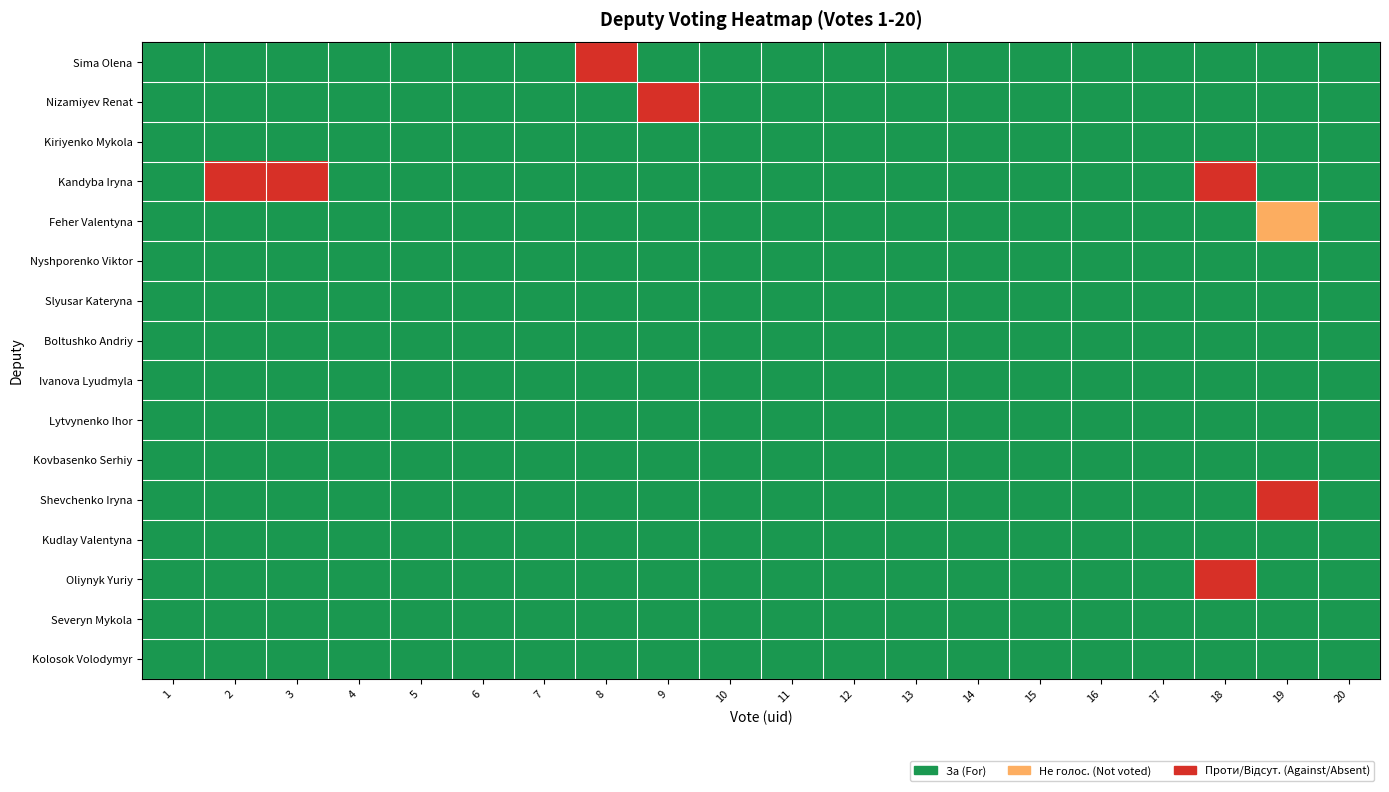

How many data points does each series have?

20